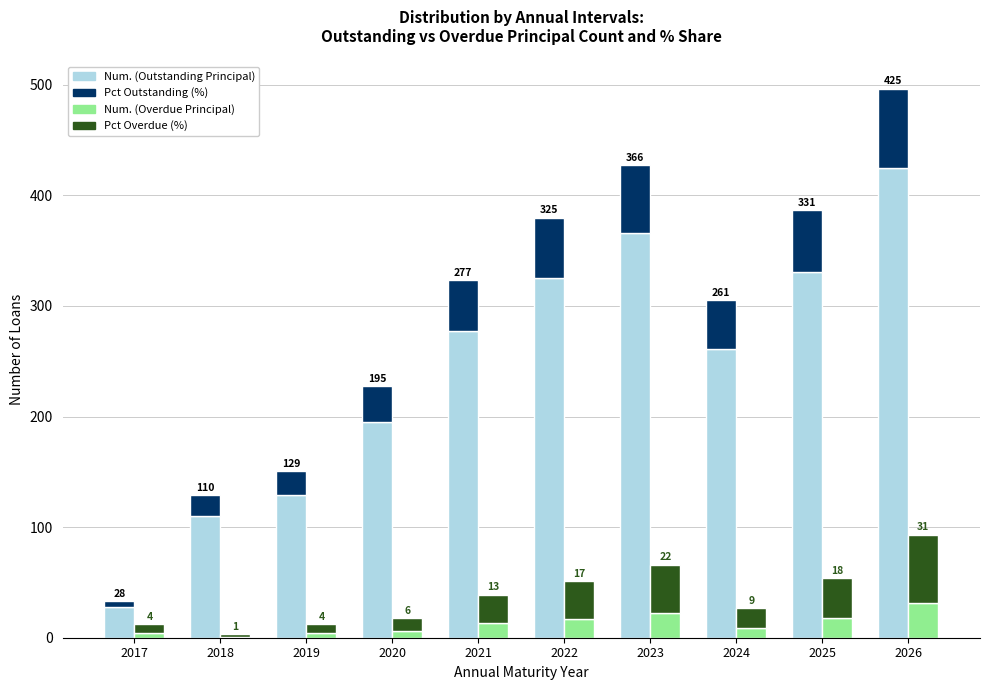

What is the difference between the maximum and minimum values in the Pct Outstanding (%) series?

66.8